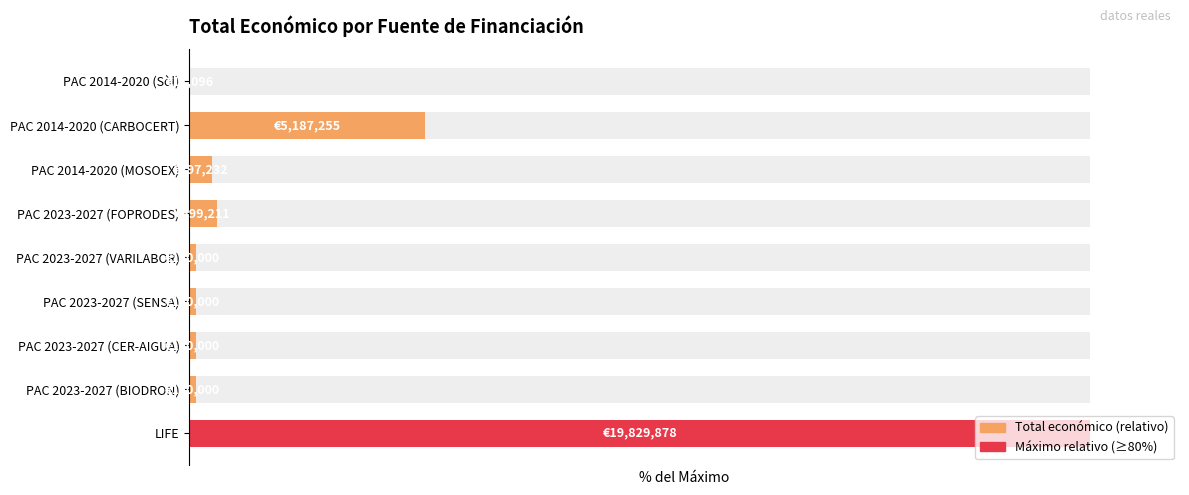

True or false: the data shows 3.0 at PAC 2023-2027 (FOPRODES).

True